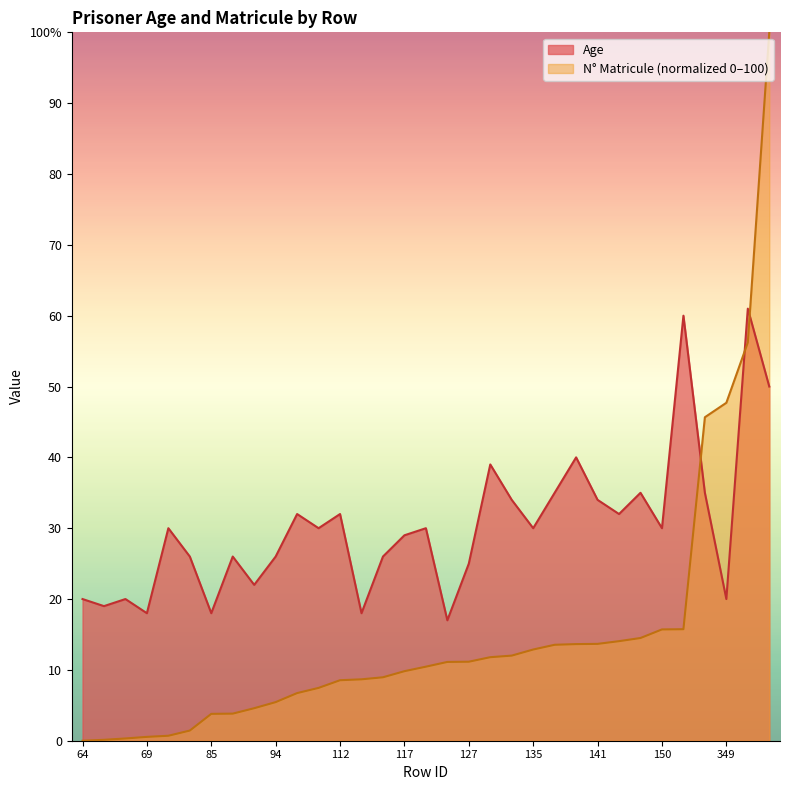

Does the chart display data point markers on the line(s)?

No